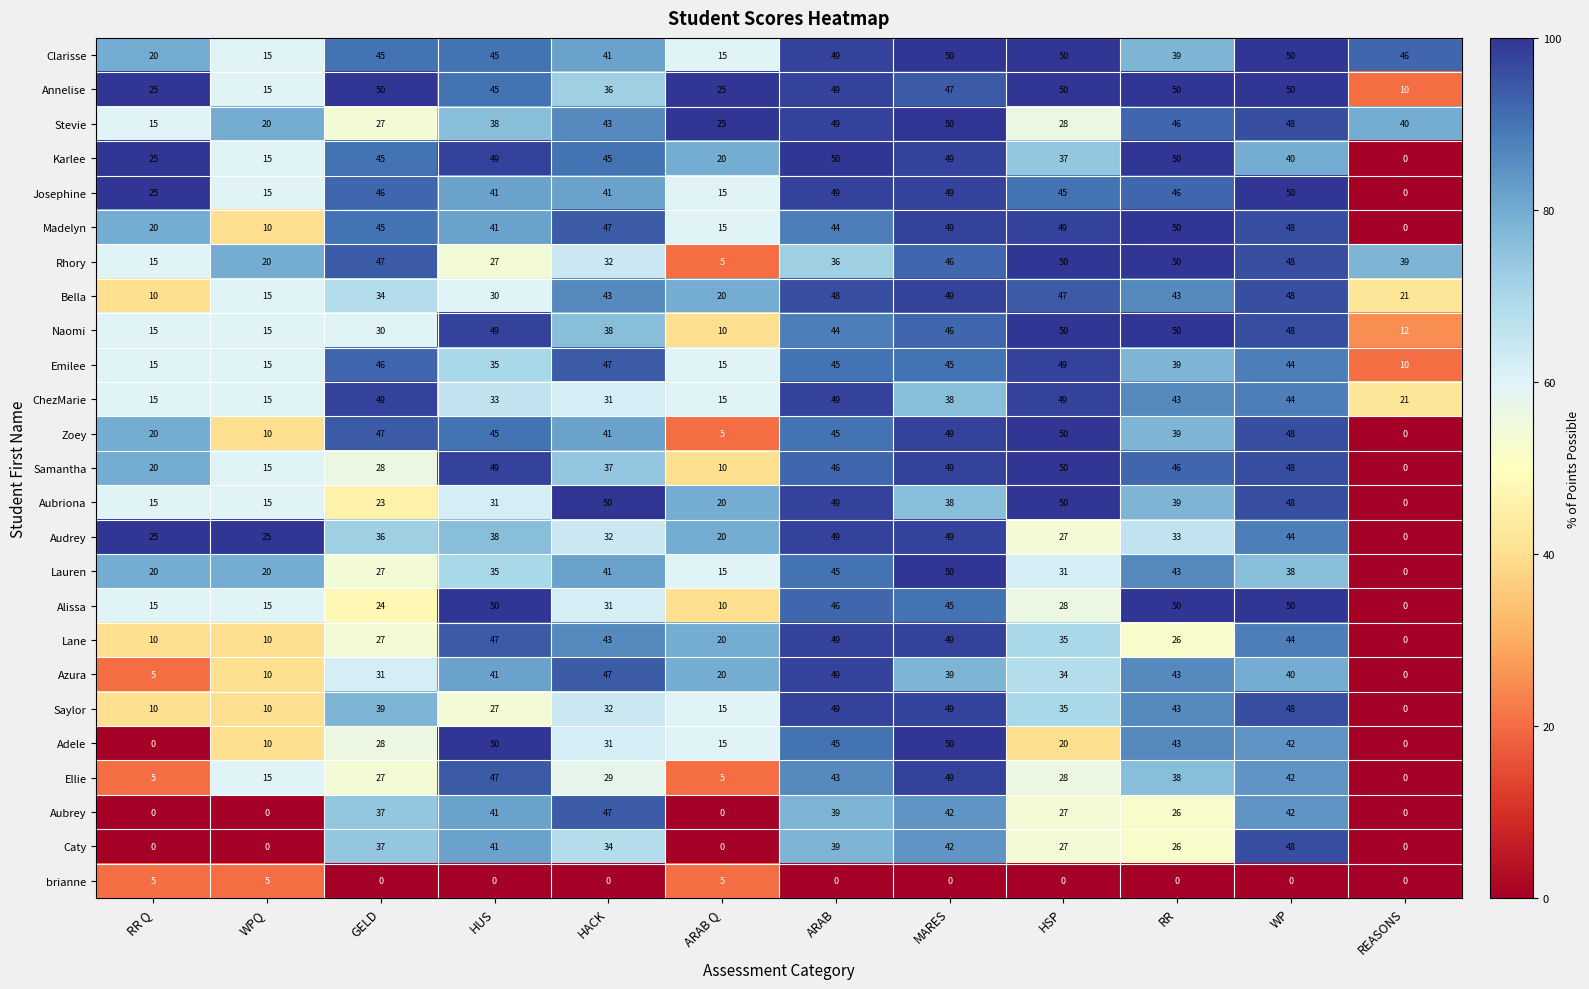

The value of Saylor at RR Q is 17. True or false?

False